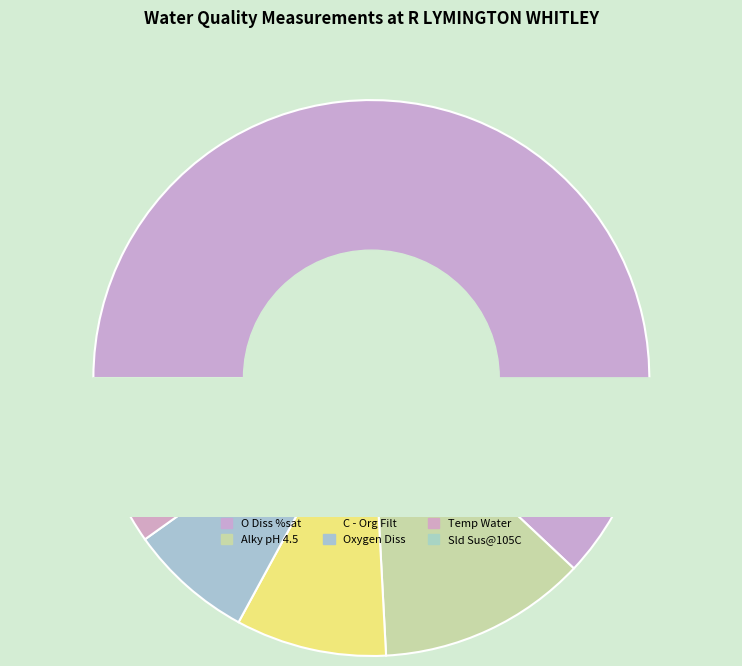

Which category has the biggest portion of the pie?

O Diss %sat